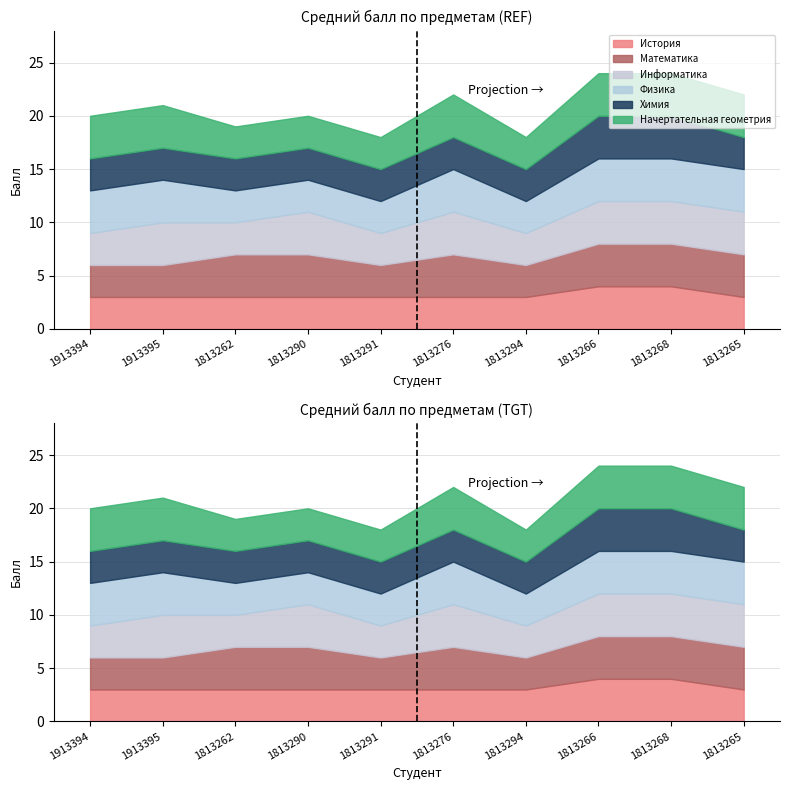

What is the sum of all Информатика values?

36